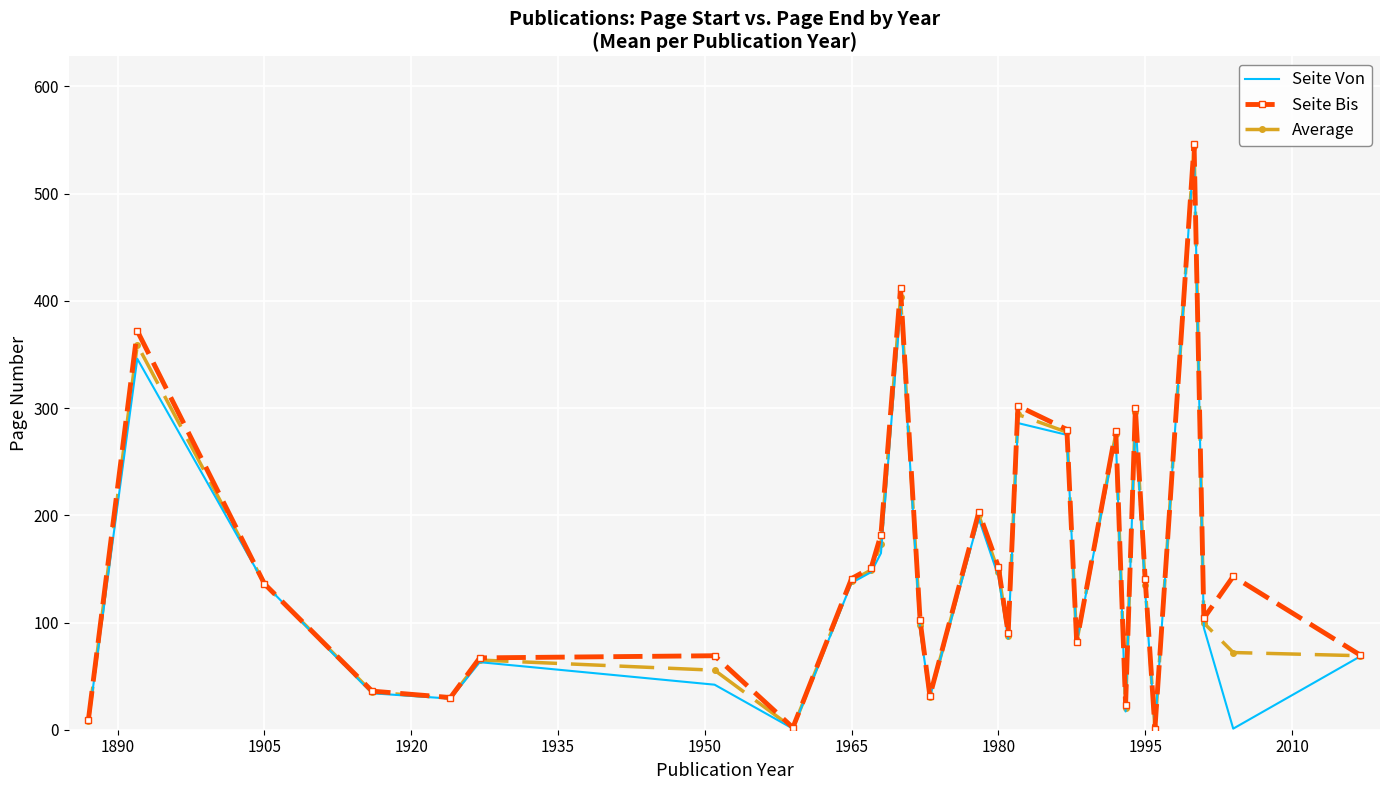

Which series has the largest range (max minus min)?

Seite Bis